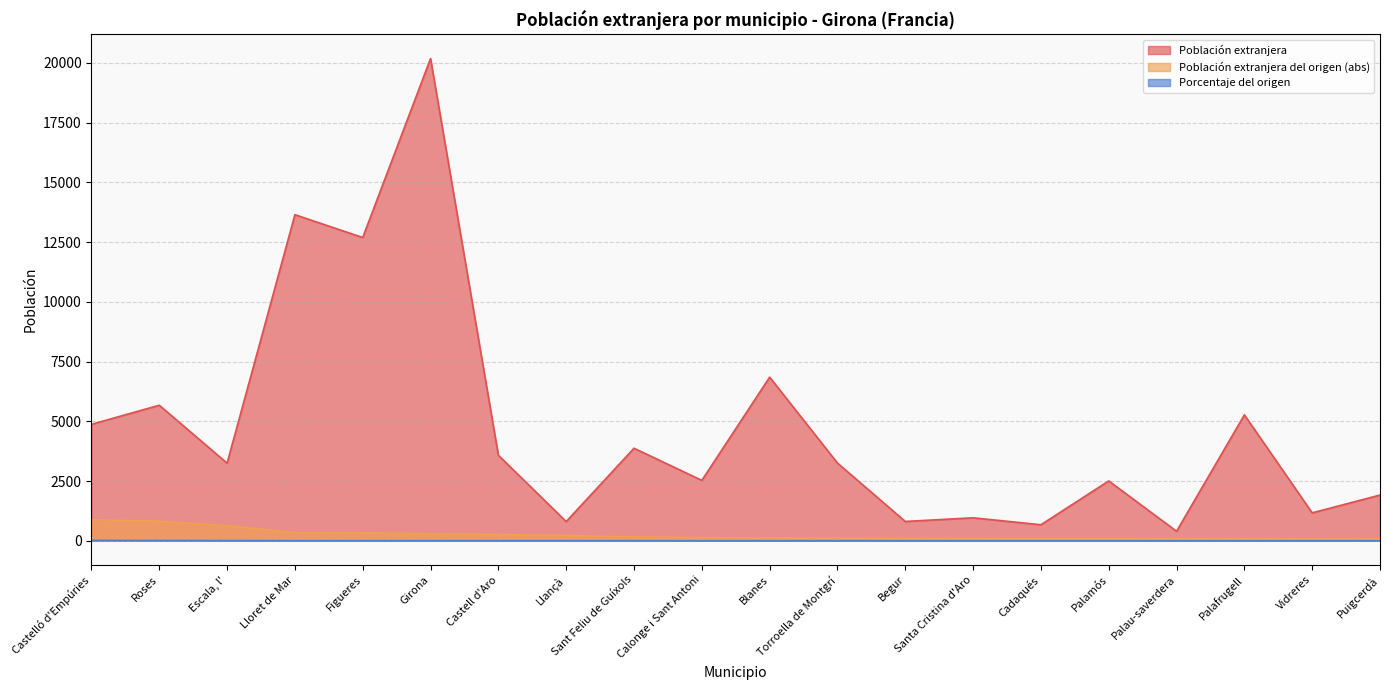

What is the label of the 10th point from the right?

Blanes